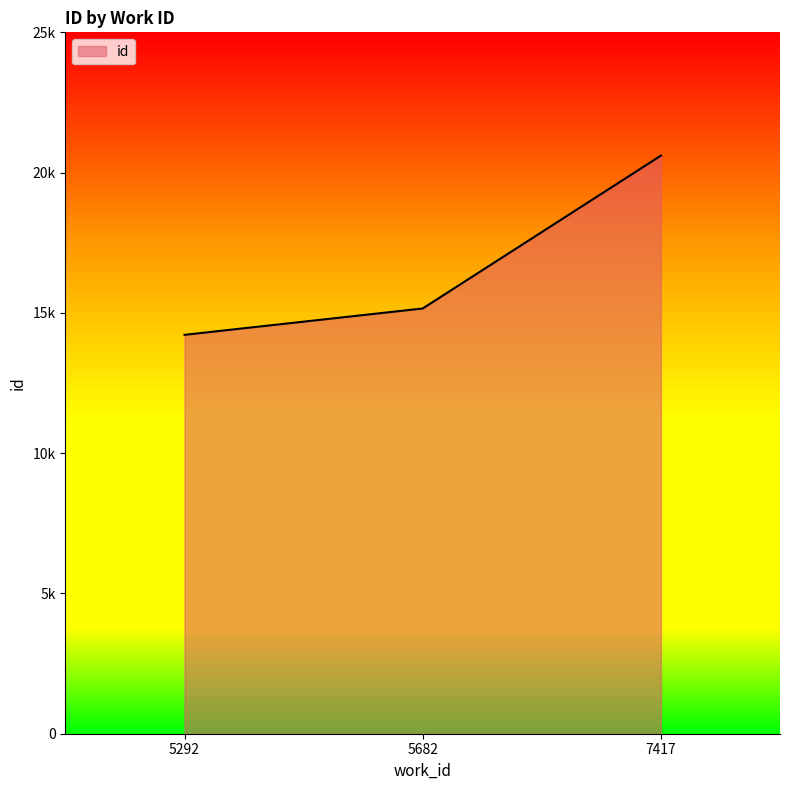

Reading left to right, list all the values displayed in this chart.

5292=14218	5682=15157	7417=20605